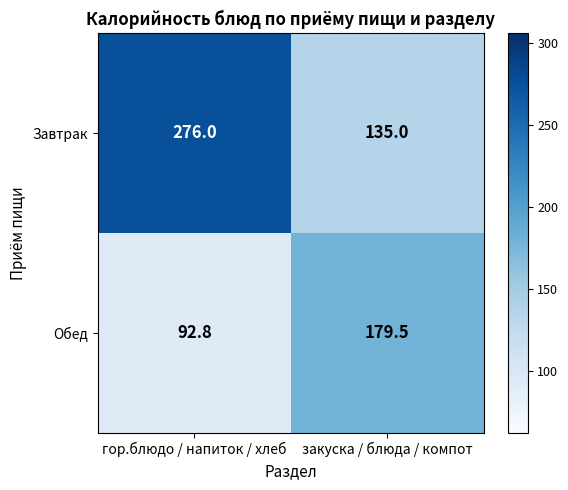

Between гор.блюдо / напиток / хлеб and закуска / блюда / компот, which series saw the biggest shift?

Завтрак